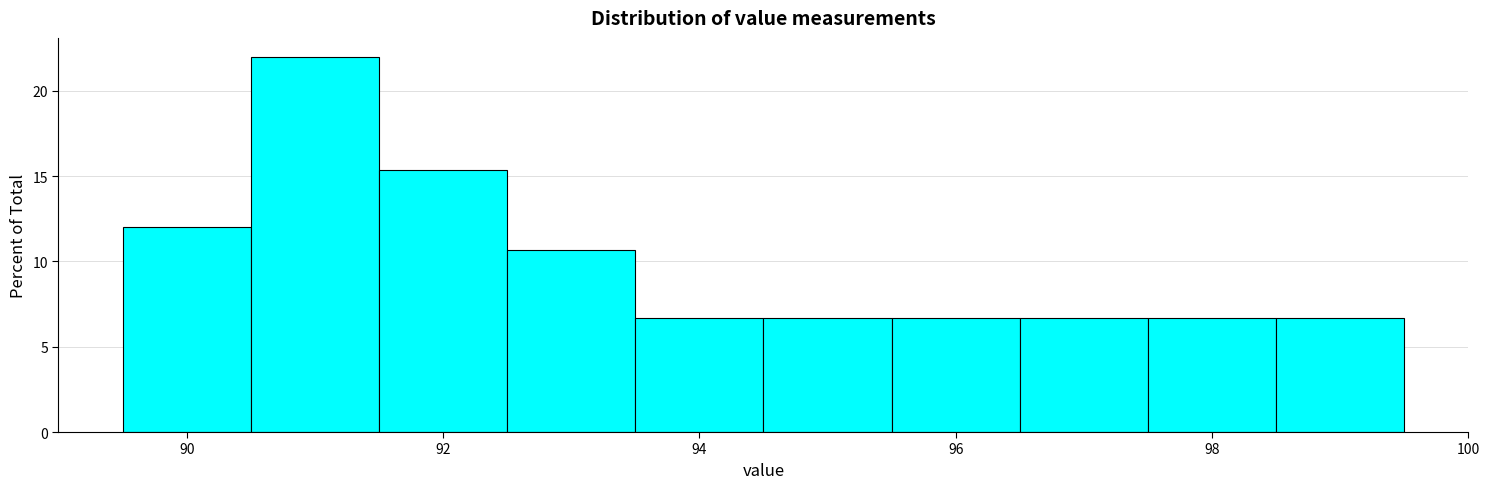

Which range on the x-axis has the tallest bar?

90.5 to 91.5